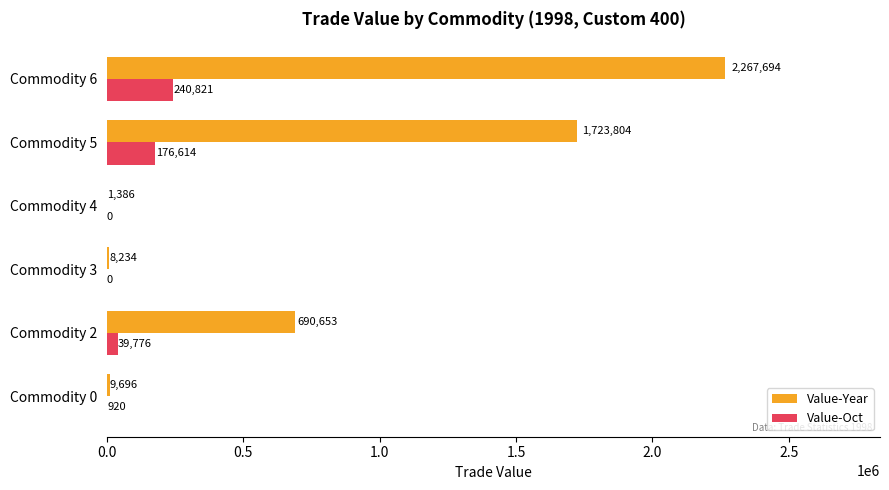

What is the sum of the Value-Year values at Commodity 0 and Commodity 4?

11082